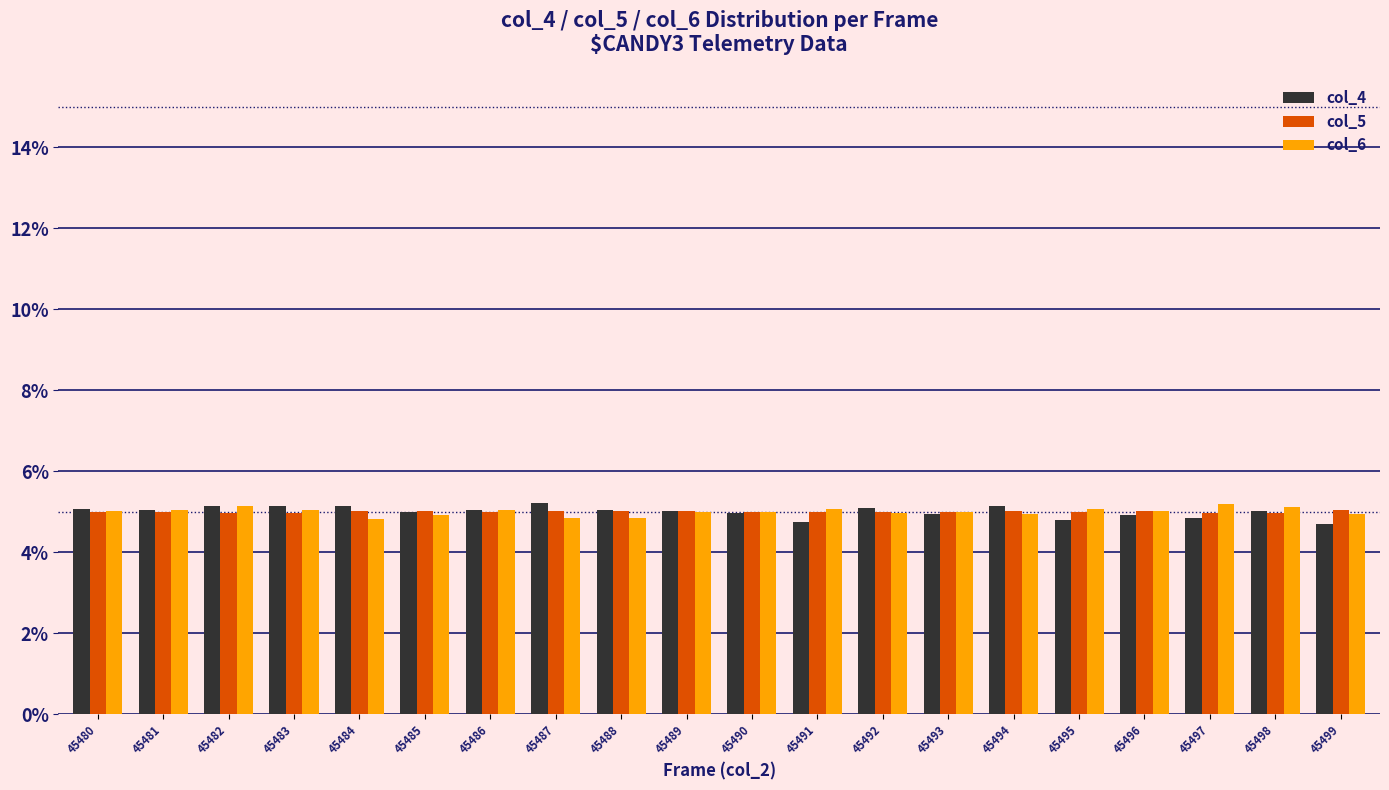

How many groups of bars are there?

20